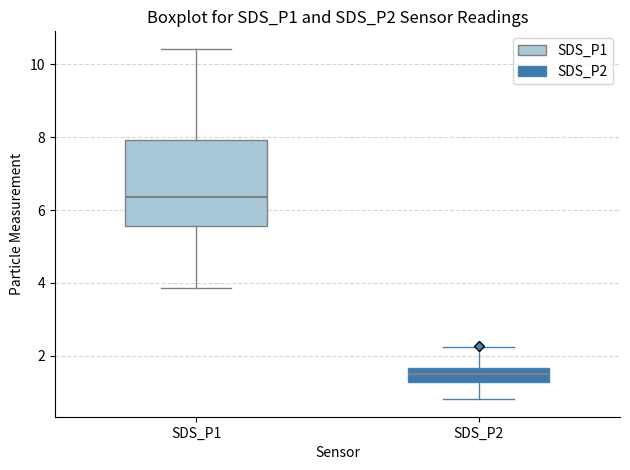

Comparing the boxes themselves (not the whiskers), which one is the tallest?

SDS_P1